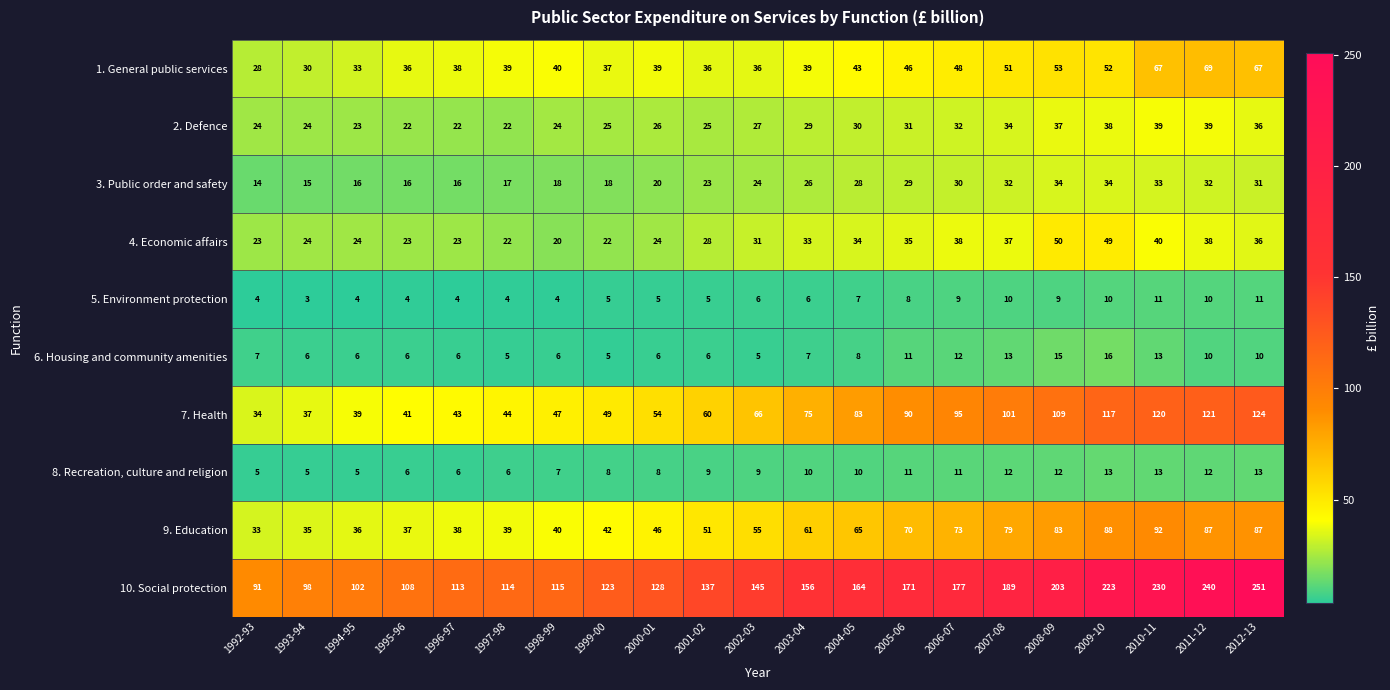

How many distinct data groups are displayed?

10